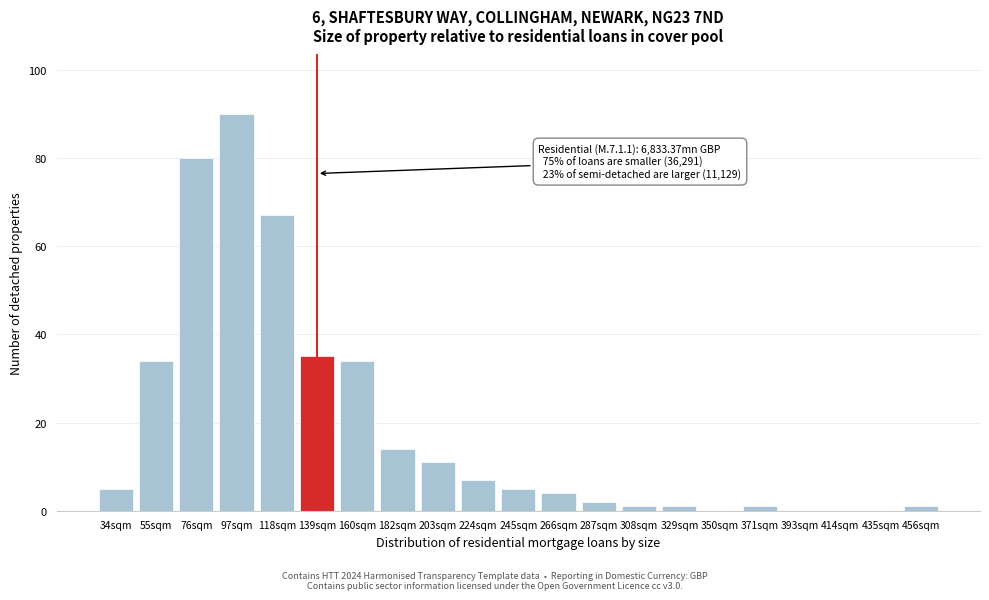

Reading right to left, transcribe all the data shown in this chart.

456sqm=1	435sqm=0	414sqm=0	393sqm=0	371sqm=1	350sqm=0	329sqm=1	308sqm=1	287sqm=2	266sqm=4	245sqm=5	224sqm=7	203sqm=11	182sqm=14	160sqm=34	139sqm=35	118sqm=67	97sqm=90	76sqm=80	55sqm=34	34sqm=5